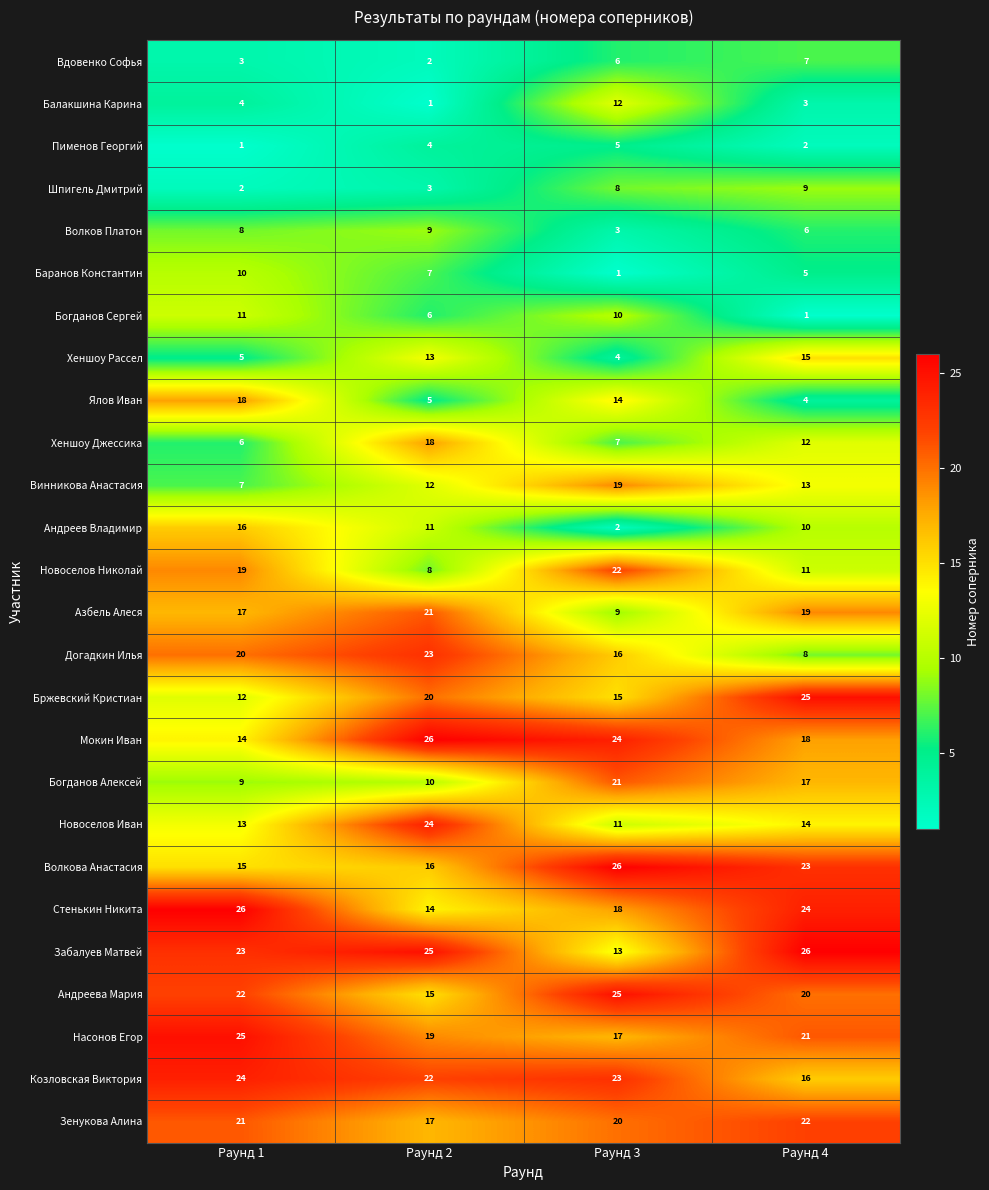

Is it true that Шпигель Дмитрий equals 11 at Раунд 3?

False